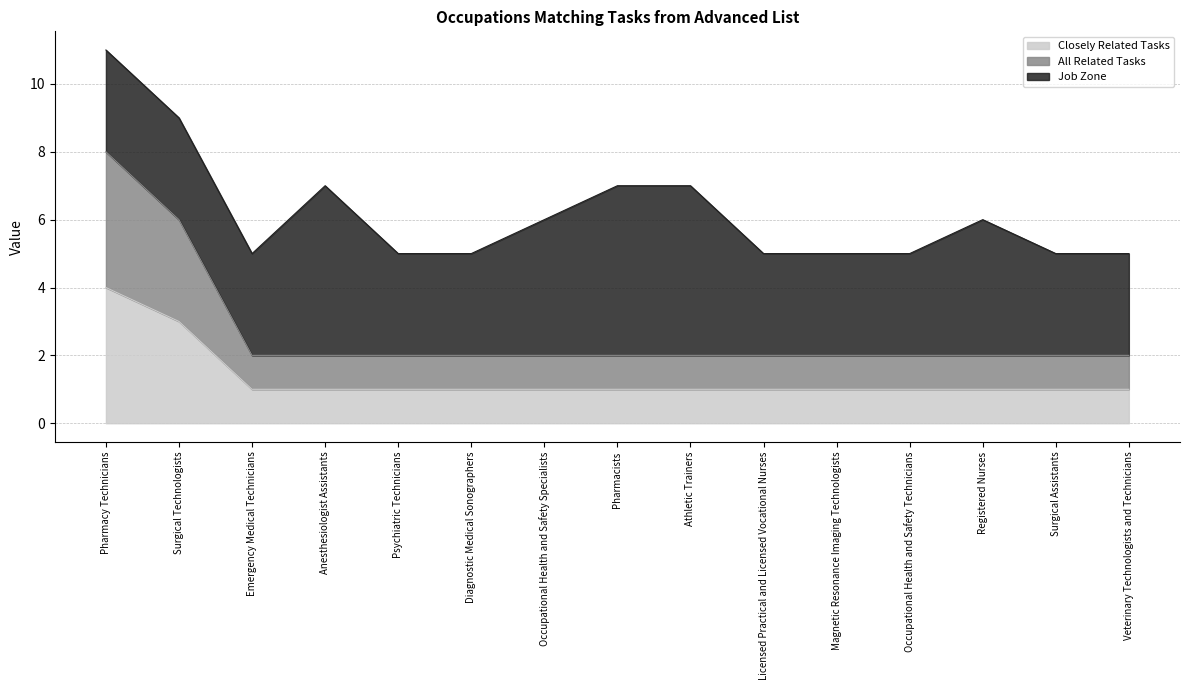

Does the chart display data point markers on the line(s)?

No